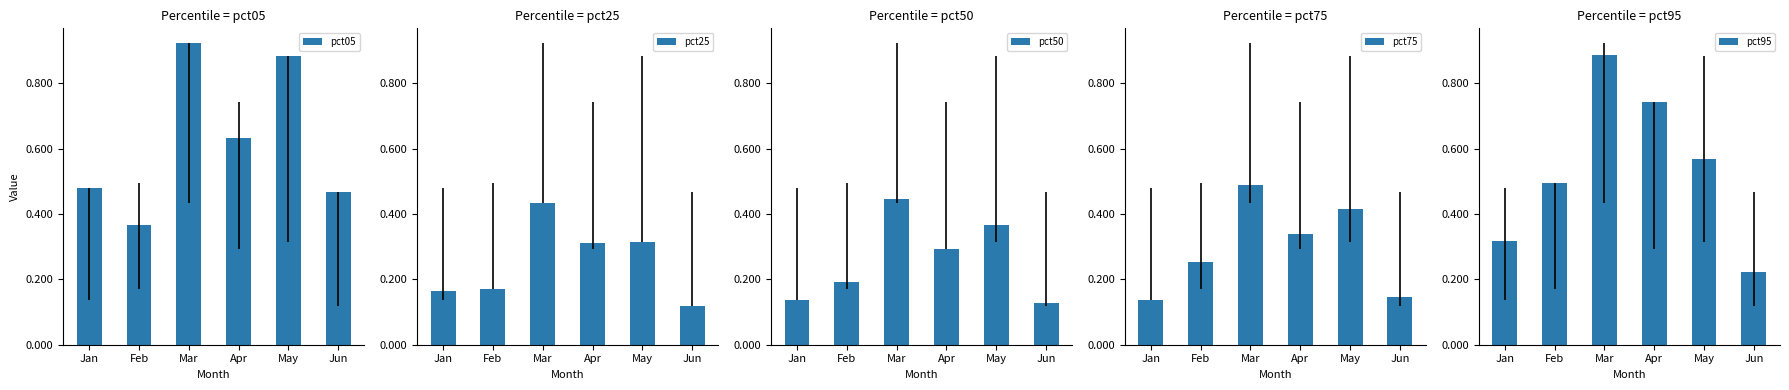

Between Jan and Apr, which series saw the biggest shift?

pct95